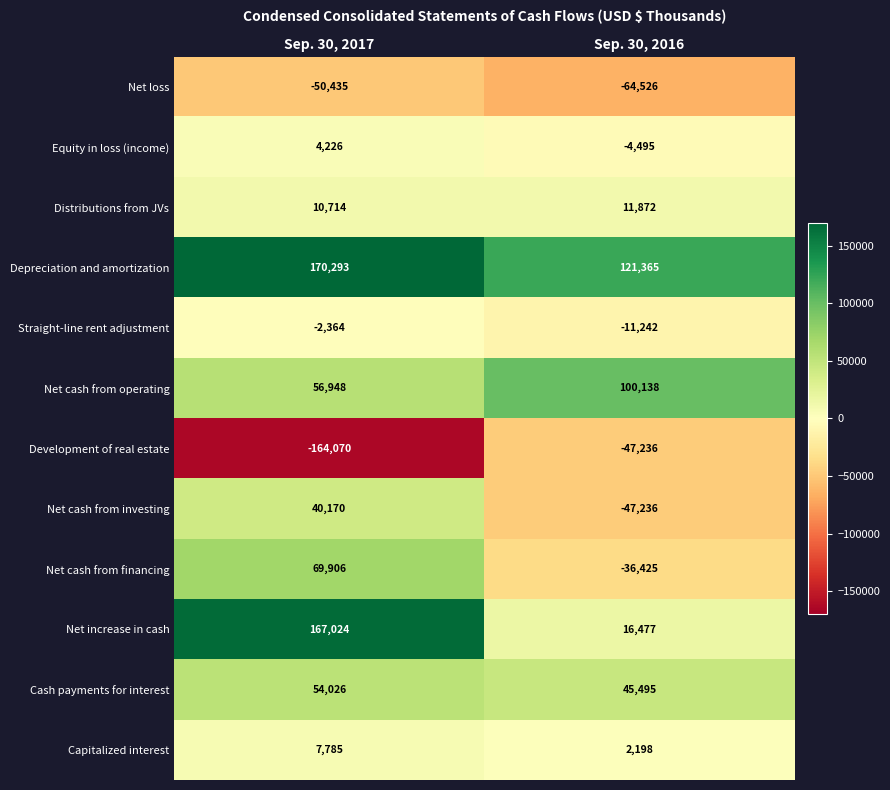

The Net cash from financing series shows -15045 at Sep. 30, 2016. True or false?

False